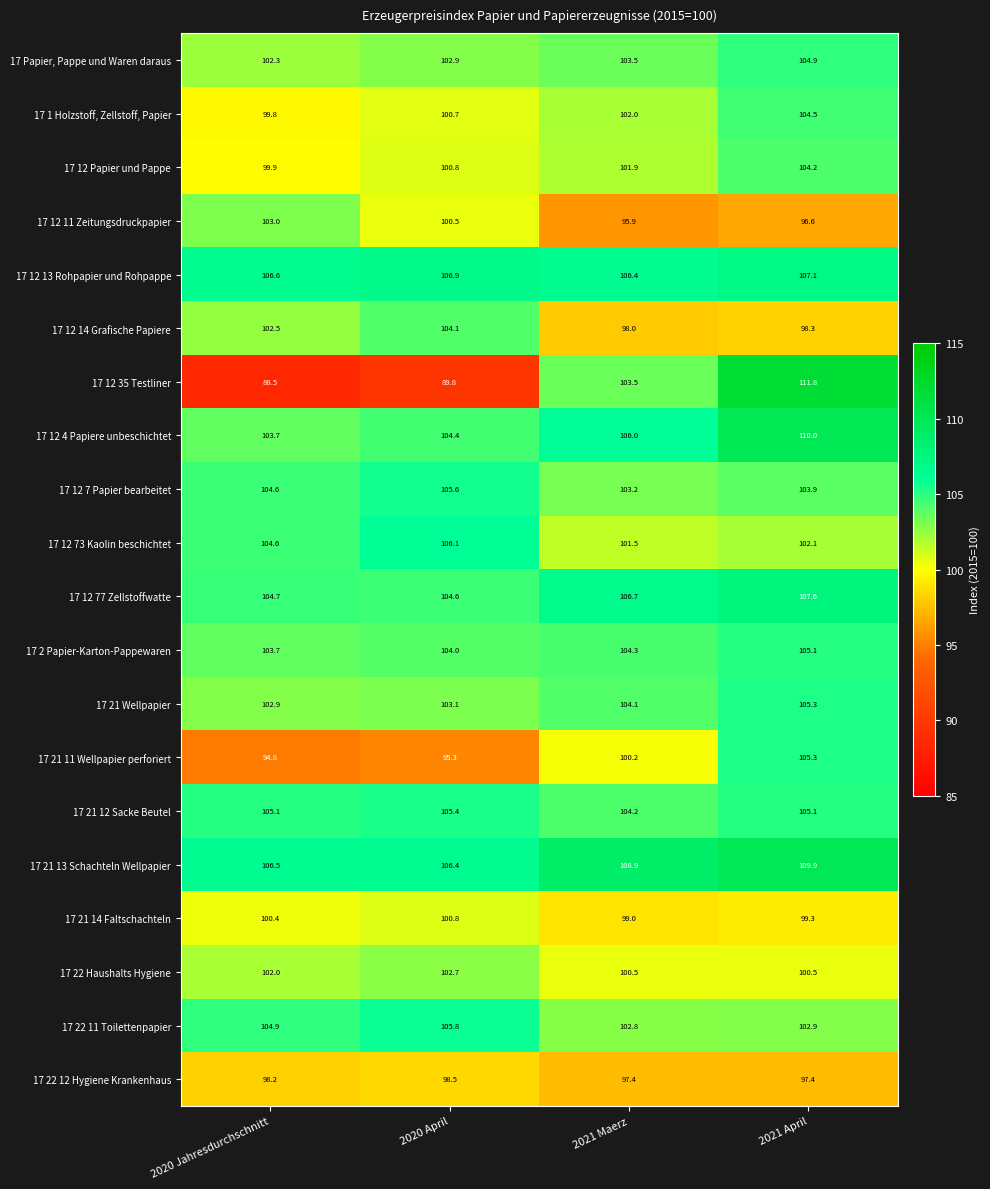

What is the average value of the 17 12 Papier und Pappe series?

101.7